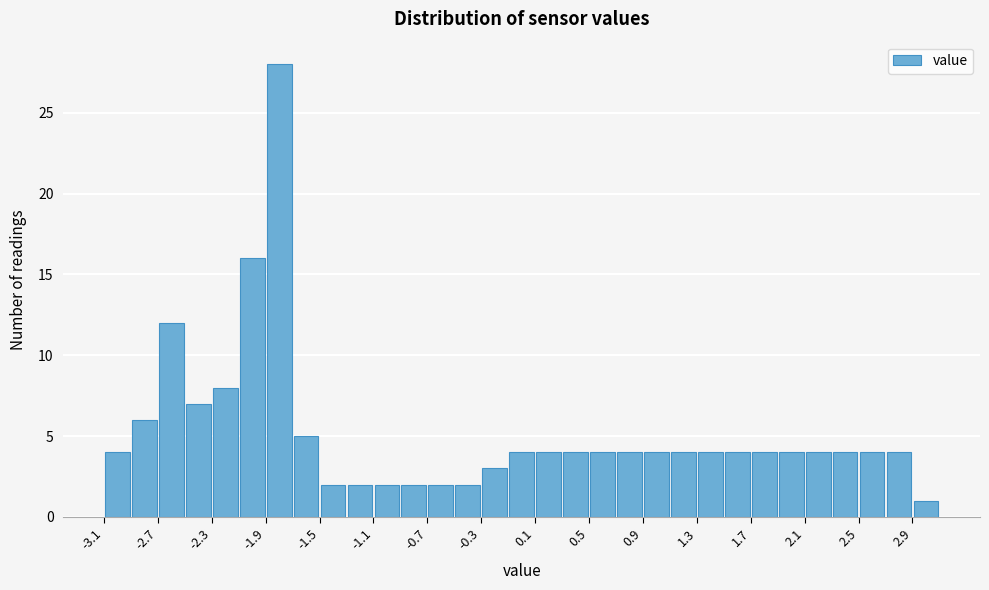

Reading left to right, list every bar in this chart as the range it spans on the x-axis followed by its height. The values are not printed on the chart, so give them approximately, as read against the axis.

-3.1 to -2.9: 4
-2.9 to -2.7: 6
-2.7 to -2.5: 12
-2.5 to -2.3: 7
-2.3 to -2.1: 8
-2.1 to -1.9: 16
-1.9 to -1.7: 28
-1.7 to -1.5: 5
-1.5 to -1.3: 2
-1.3 to -1.1: 2
-1.1 to -0.9: 2
-0.9 to -0.7: 2
-0.7 to -0.5: 2
-0.5 to -0.3: 2
-0.3 to -0.1: 3
-0.1 to 0.1: 4
0.1 to 0.3: 4
0.3 to 0.5: 4
0.5 to 0.7: 4
0.7 to 0.9: 4
0.9 to 1.1: 4
1.1 to 1.3: 4
1.3 to 1.5: 4
1.5 to 1.7: 4
1.7 to 1.9: 4
1.9 to 2.1: 4
2.1 to 2.3: 4
2.3 to 2.5: 4
2.5 to 2.7: 4
2.7 to 2.9: 4
2.9 to 3.1: 1